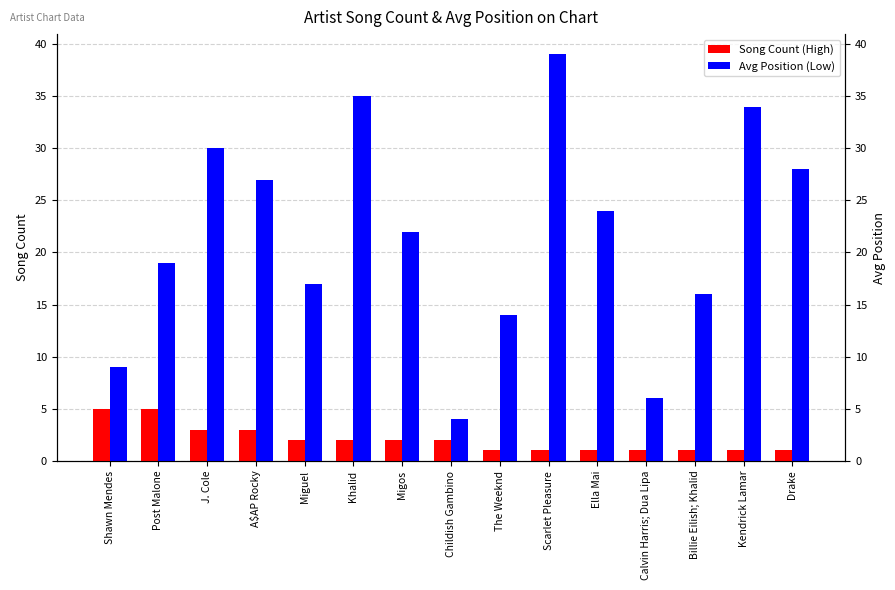

Between Billie Eilish; Khalid and Kendrick Lamar, which series saw the biggest shift?

Avg Position (Low)